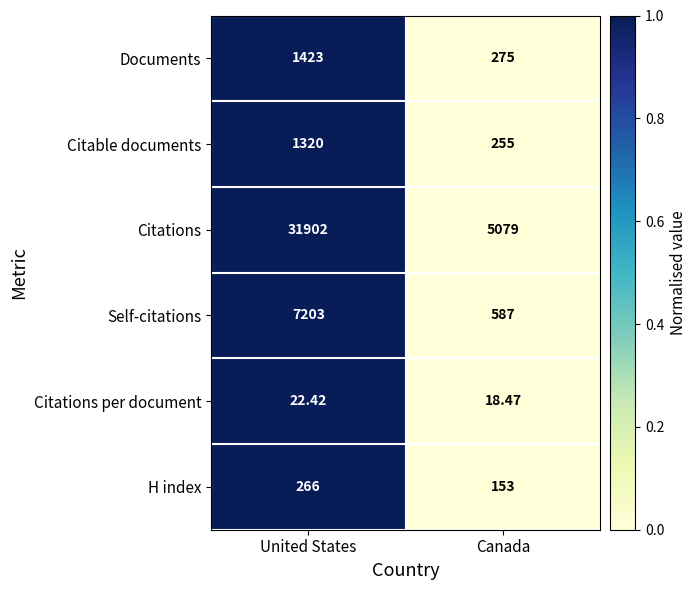

Where is Citations per document nearest to the value 20?

Canada